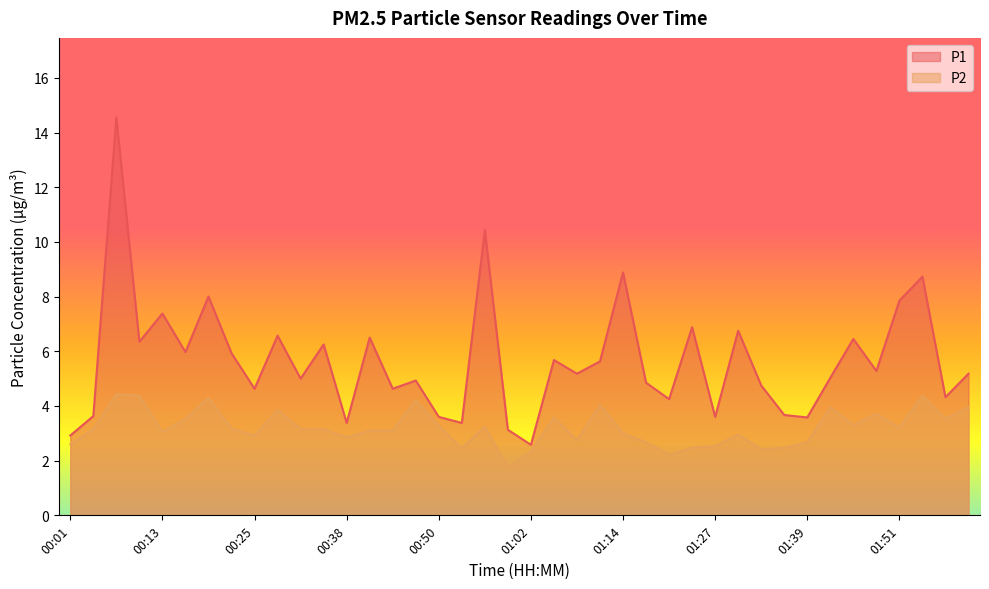

True or false: P2 and P1 cross at least once.

False